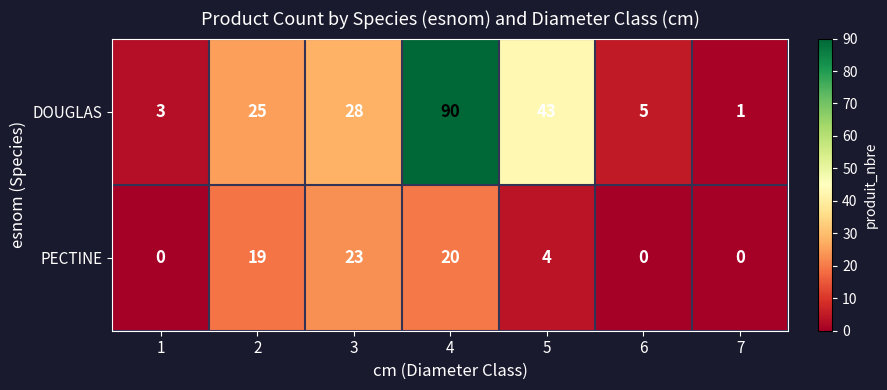

How many categories are shown in the chart?

7